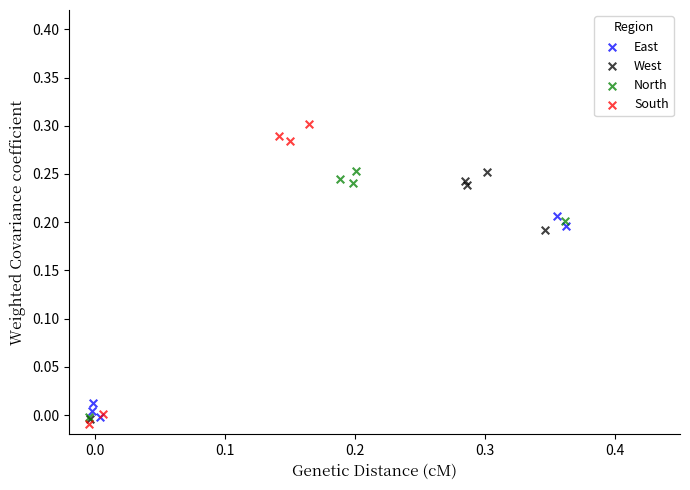

What are all the series names shown in the legend?

East, West, North, South